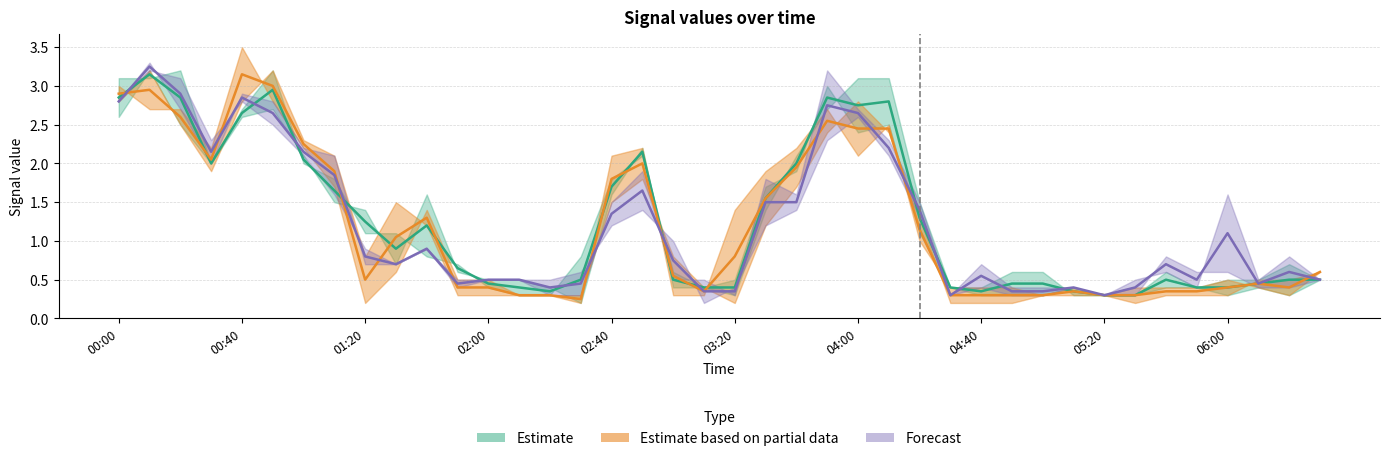

What position from the right is 2020/05/30 05:10?

9